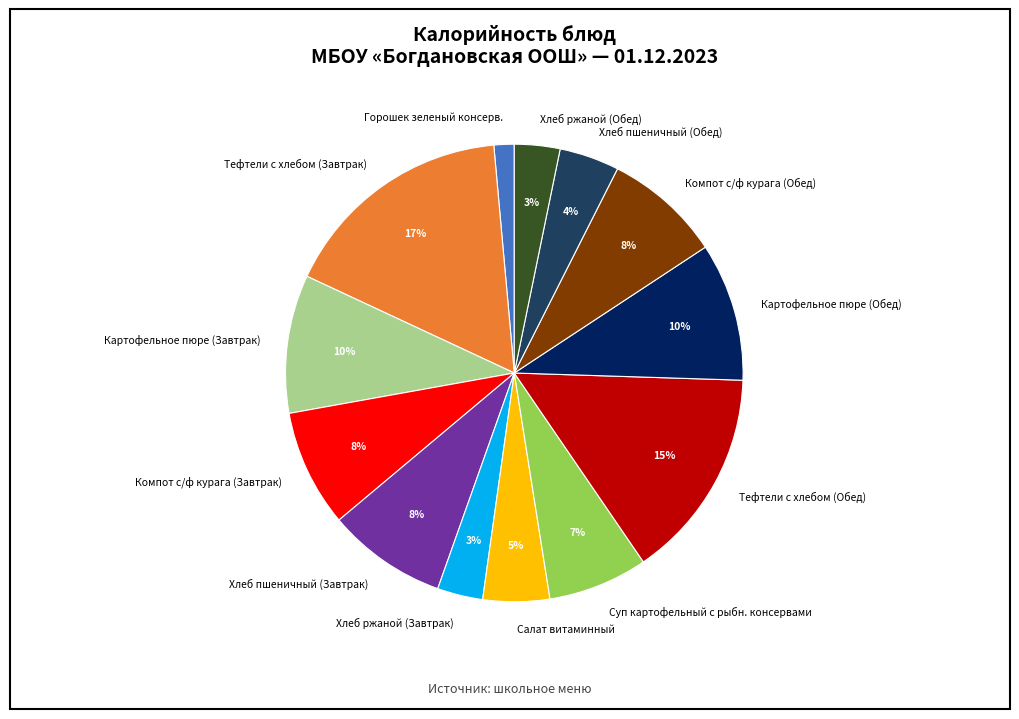

Do Хлеб пшеничный (Обед) and Хлеб ржаной (Обед) together represent more than half of the pie?

No